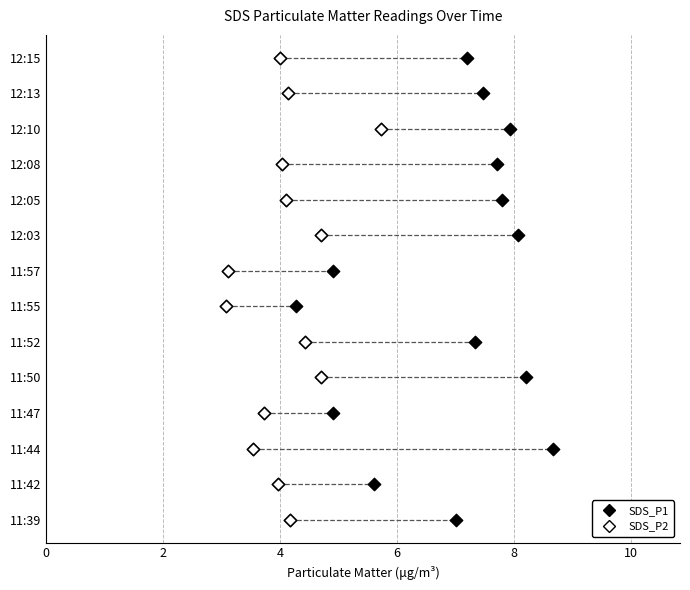

What are all the series names shown in the legend?

SDS_P1, SDS_P2